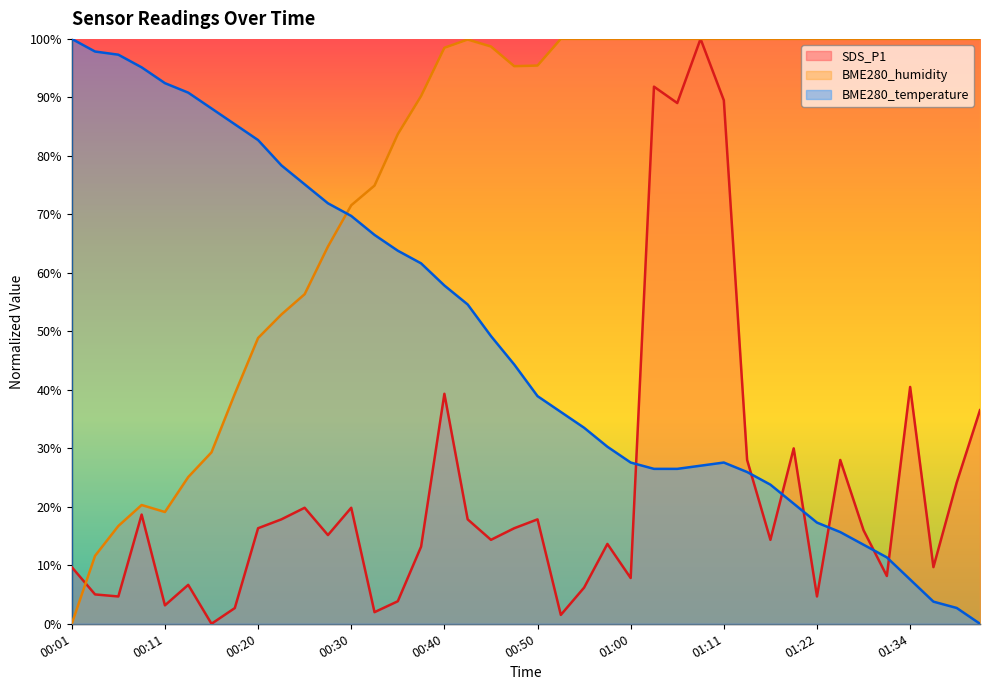

What is the value of the BME280_humidity point at the 10th from the left?

52.9